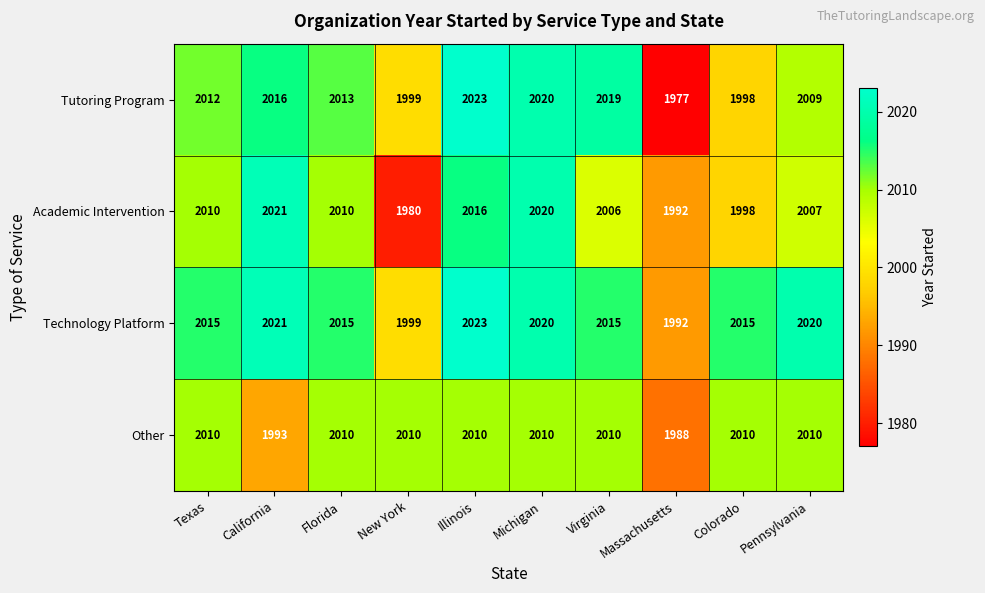

What value does the Tutoring Program series have at Massachusetts, to the nearest 5?

1975